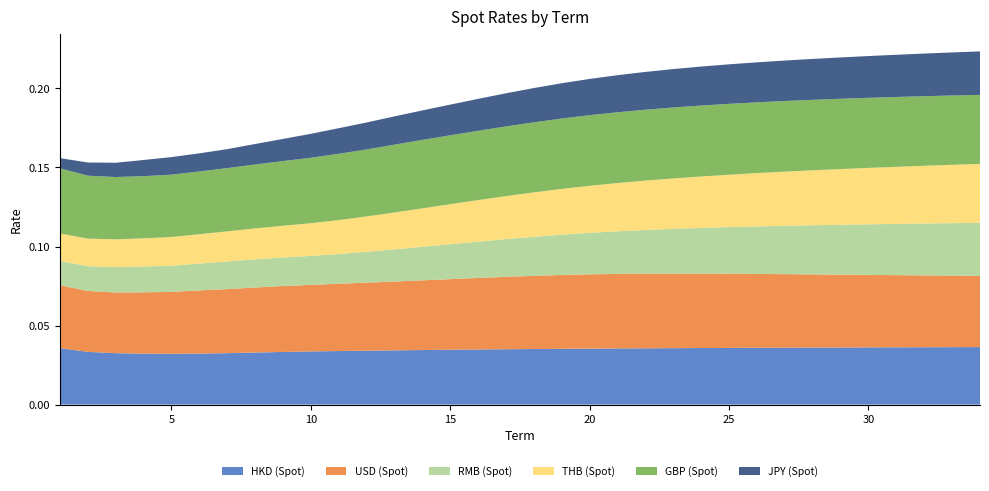

What are all the series names shown in the legend?

HKD (Spot), USD (Spot), RMB (Spot), THB (Spot), GBP (Spot), JPY (Spot)